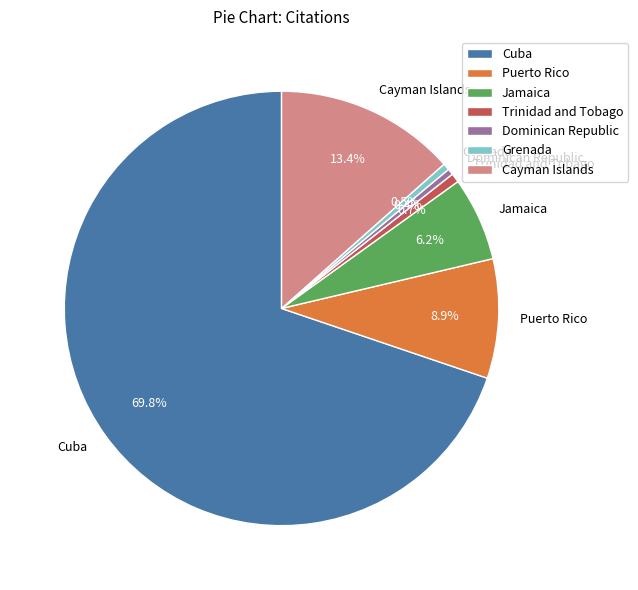

What is the largest slice in the pie chart?

Cuba